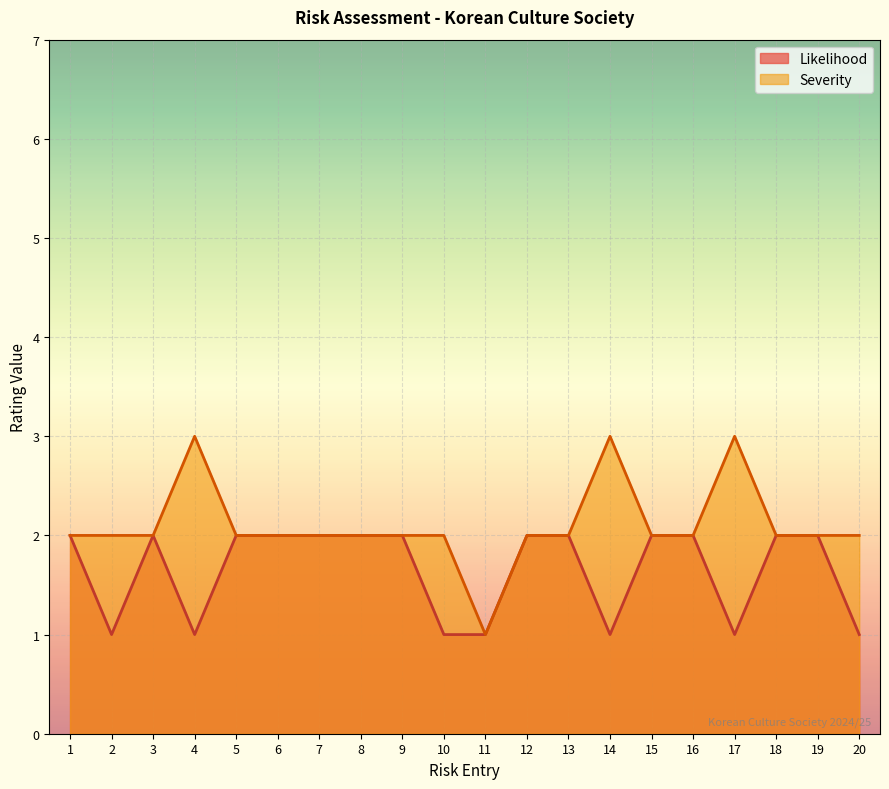

Reading right to left, list all the values displayed in this chart.

Likelihood: 20=1	19=2	18=2	17=1	16=2	15=2	14=1	13=2	12=2	11=1	10=1	9=2	8=2	7=2	6=2	5=2	4=1	3=2	2=1	1=2
Severity: 20=2	19=2	18=2	17=3	16=2	15=2	14=3	13=2	12=2	11=1	10=2	9=2	8=2	7=2	6=2	5=2	4=3	3=2	2=2	1=2